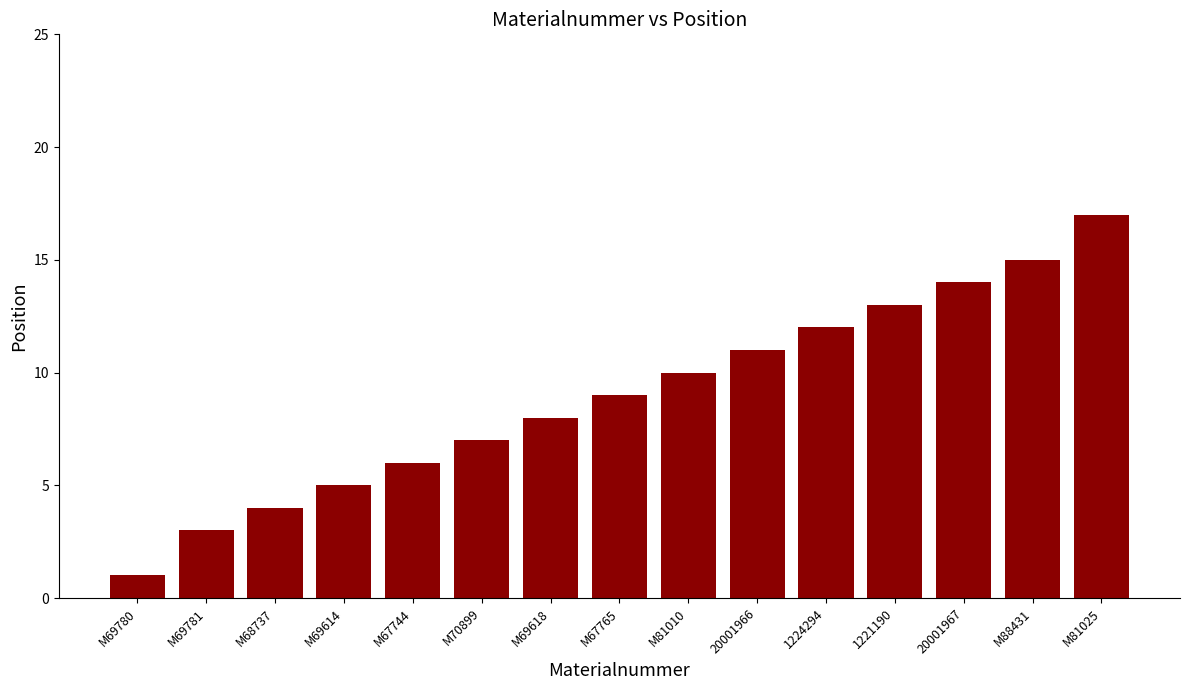

What position from the right is 20001966?

6